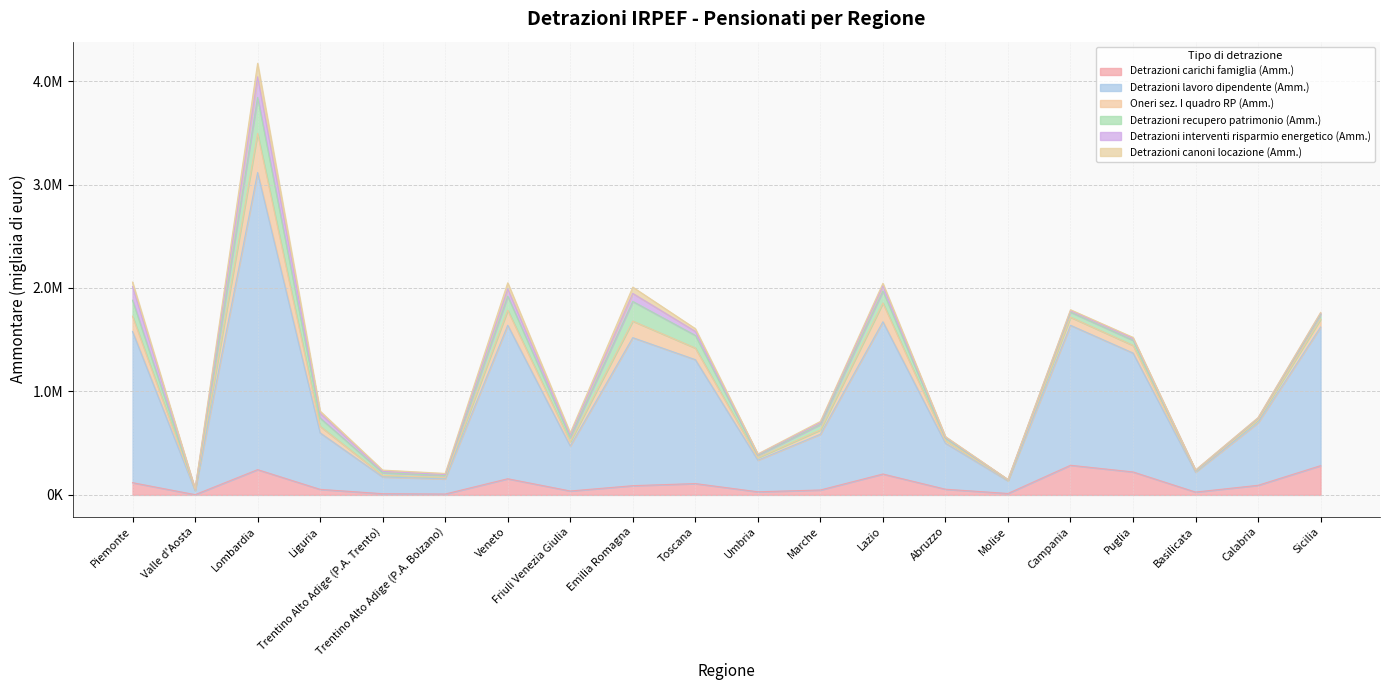

Is it true that Detrazioni lavoro dipendente (Amm.) equals 1430520 at Emilia Romagna?

True